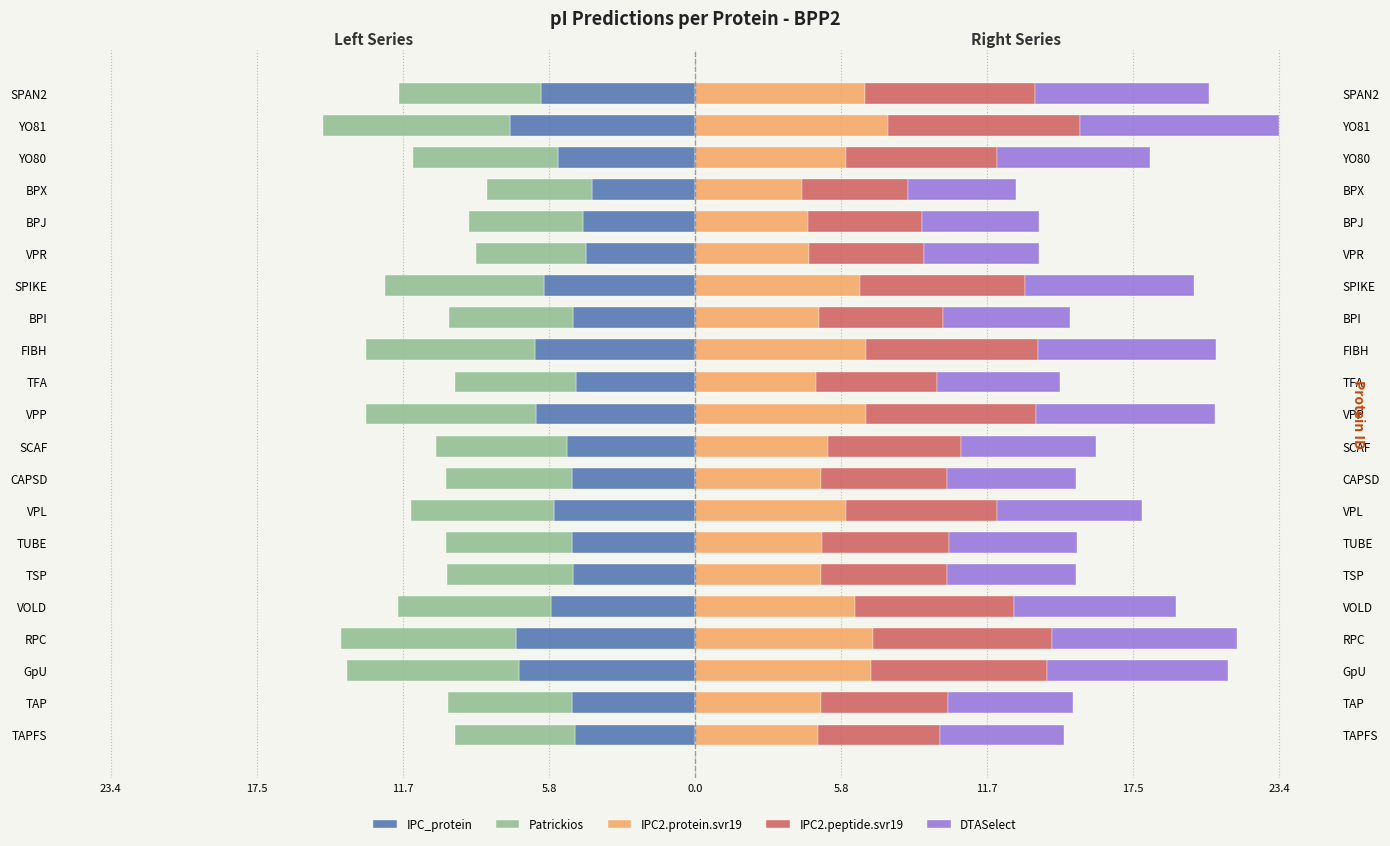

How many bars are there in each group?

5